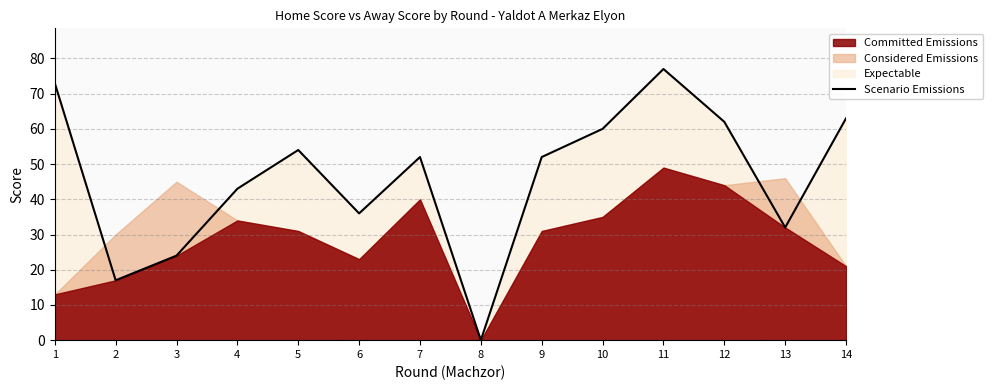

Is it true that the value at 13 is 32?

True